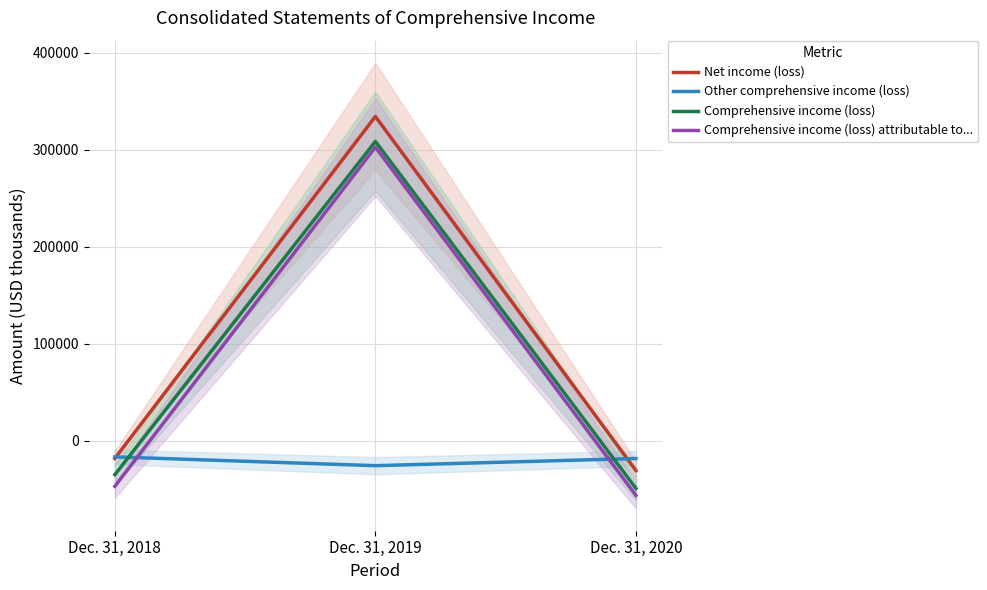

Does the chart have visible grid lines?

Yes